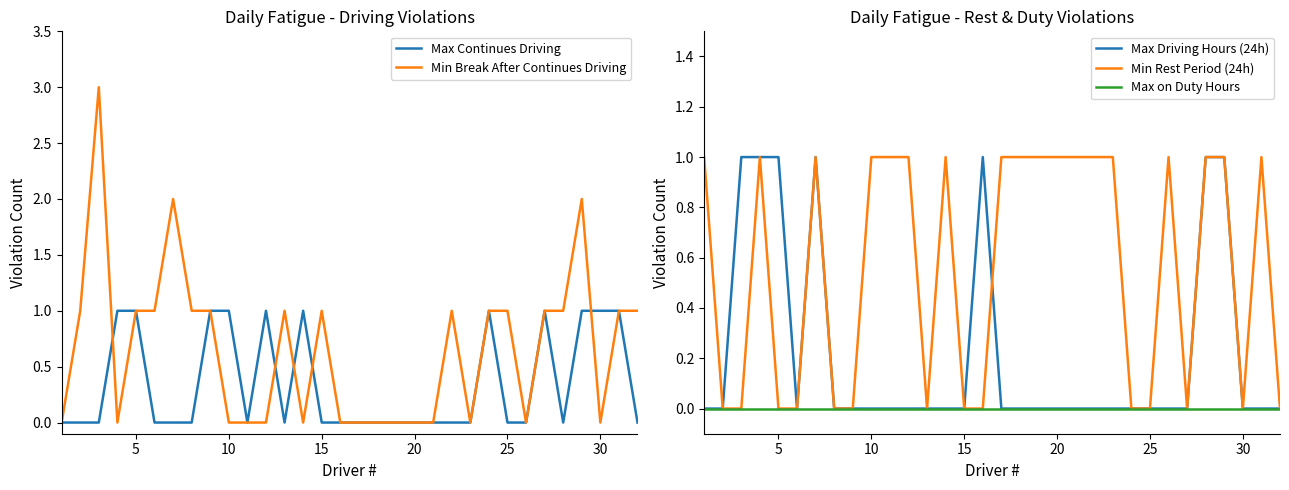

What are all the series names shown in the legend?

Max Continues Driving, Min Break After Continues Driving, Max Driving Hours (24h), Min Rest Period (24h), Max on Duty Hours